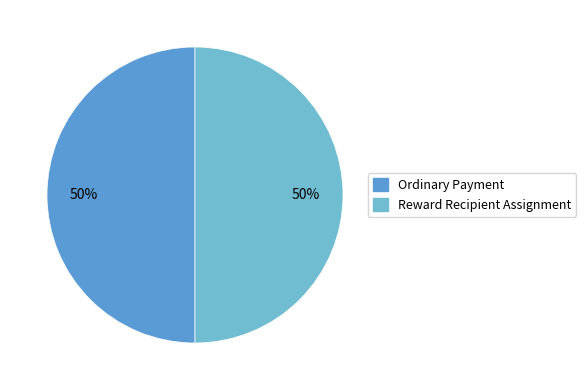

To the nearest percent, what is the difference between the largest and smallest slice percentages?

0%